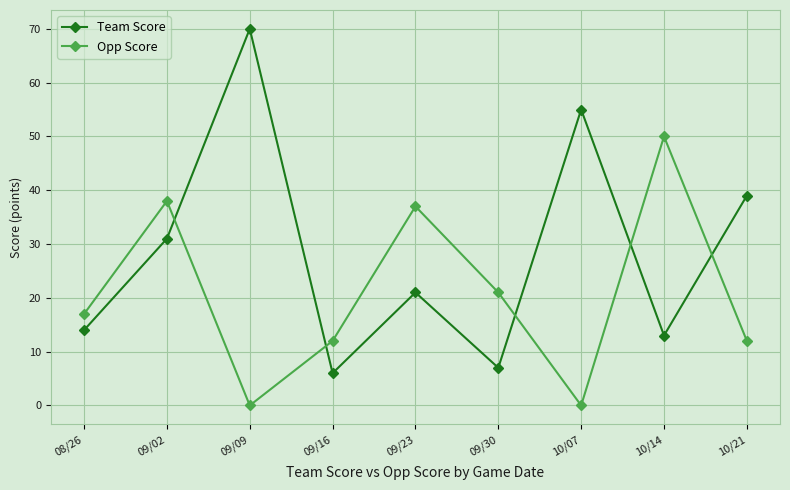

True or false: Opp Score and Team Score cross at least once.

True